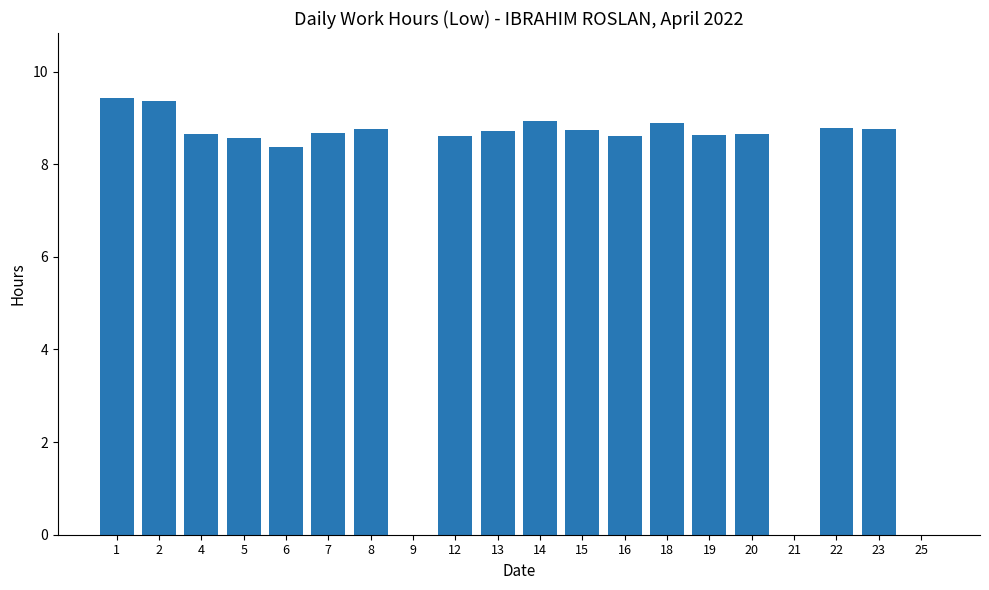

Between 22 and 1, which is larger?

1